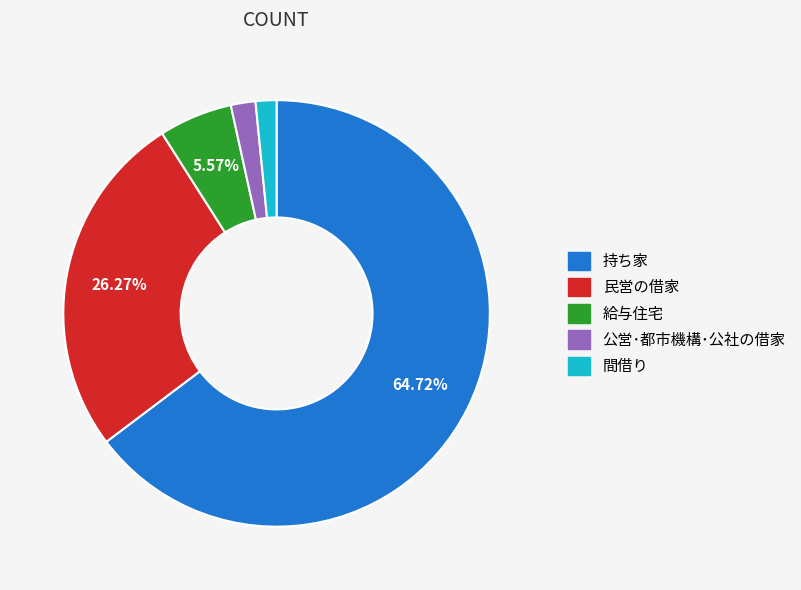

Which category has the biggest portion of the pie?

持ち家